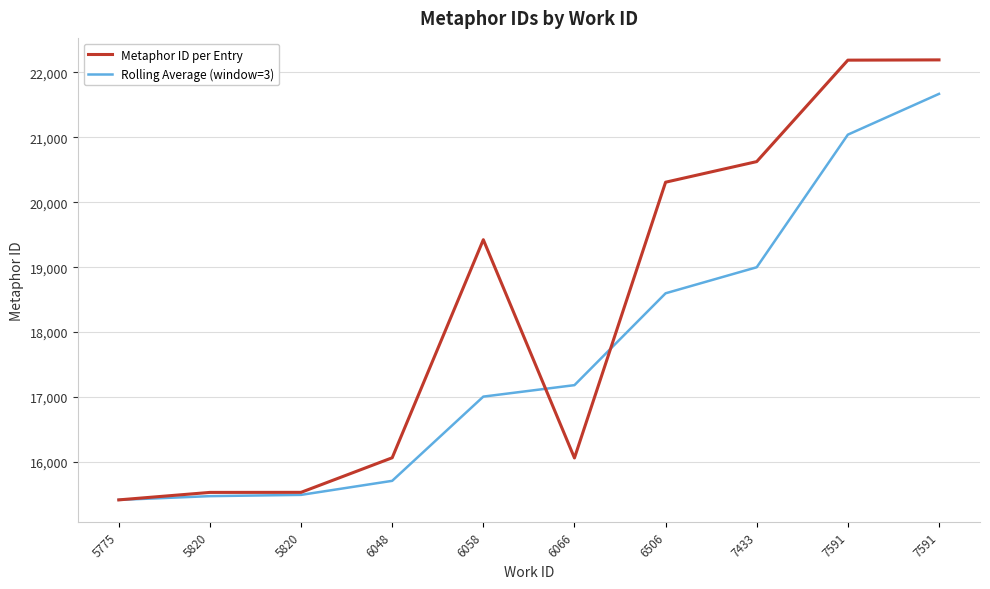

What is the average value of the Rolling Average (window=3) series?

17659.7